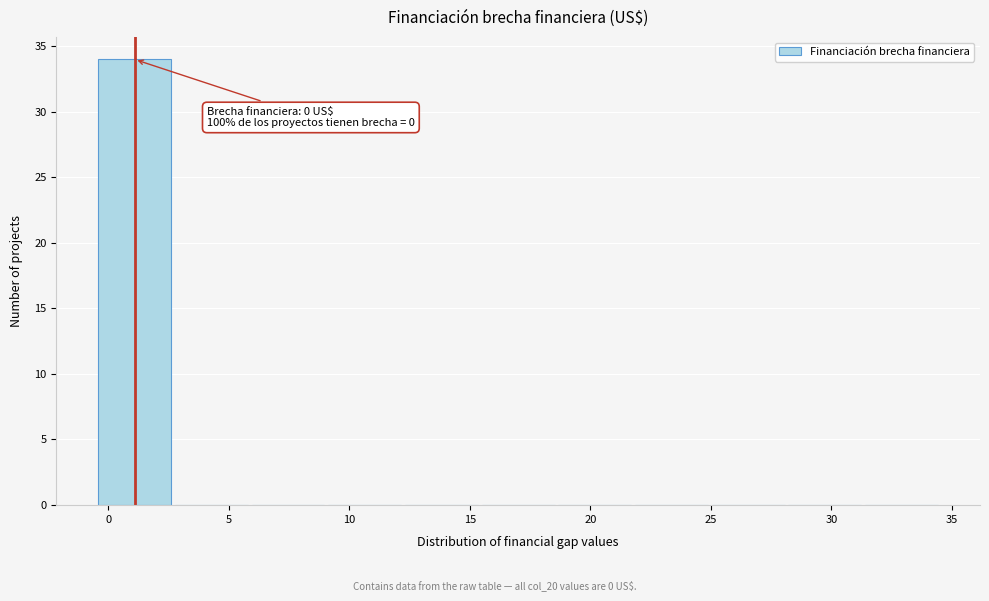

Which range on the x-axis has the tallest bar?

-0.5 to 2.5